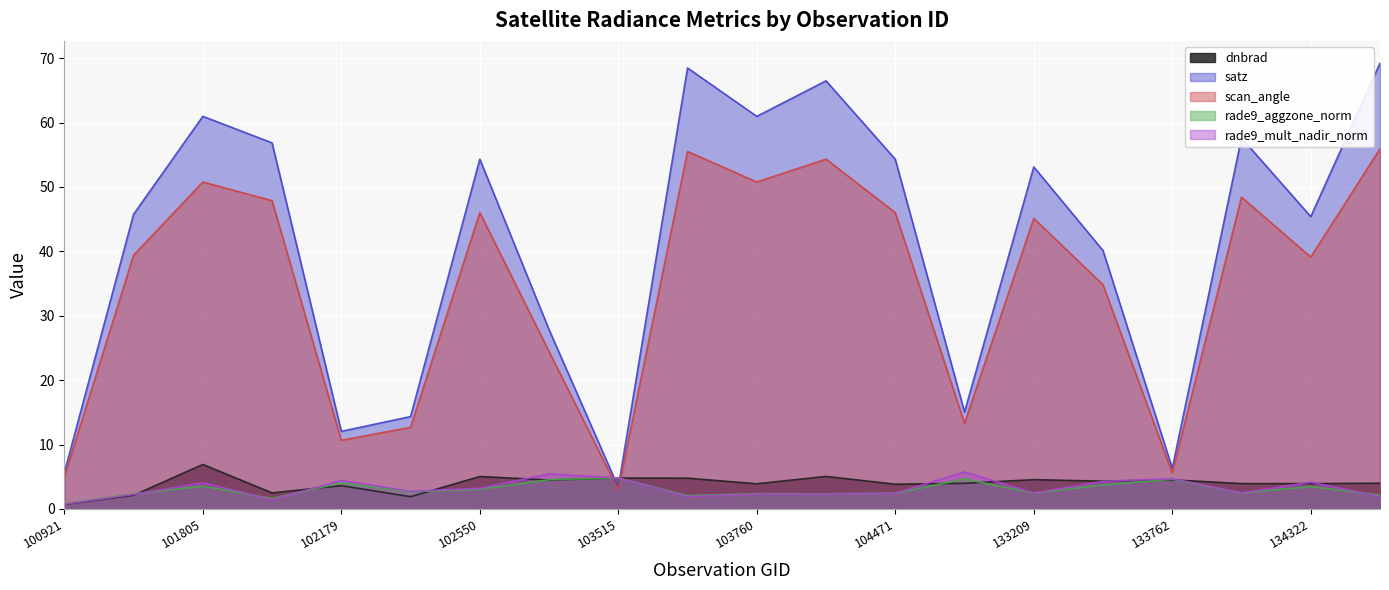

What is the value of the dnbrad point at the 13th from the left?

3.8